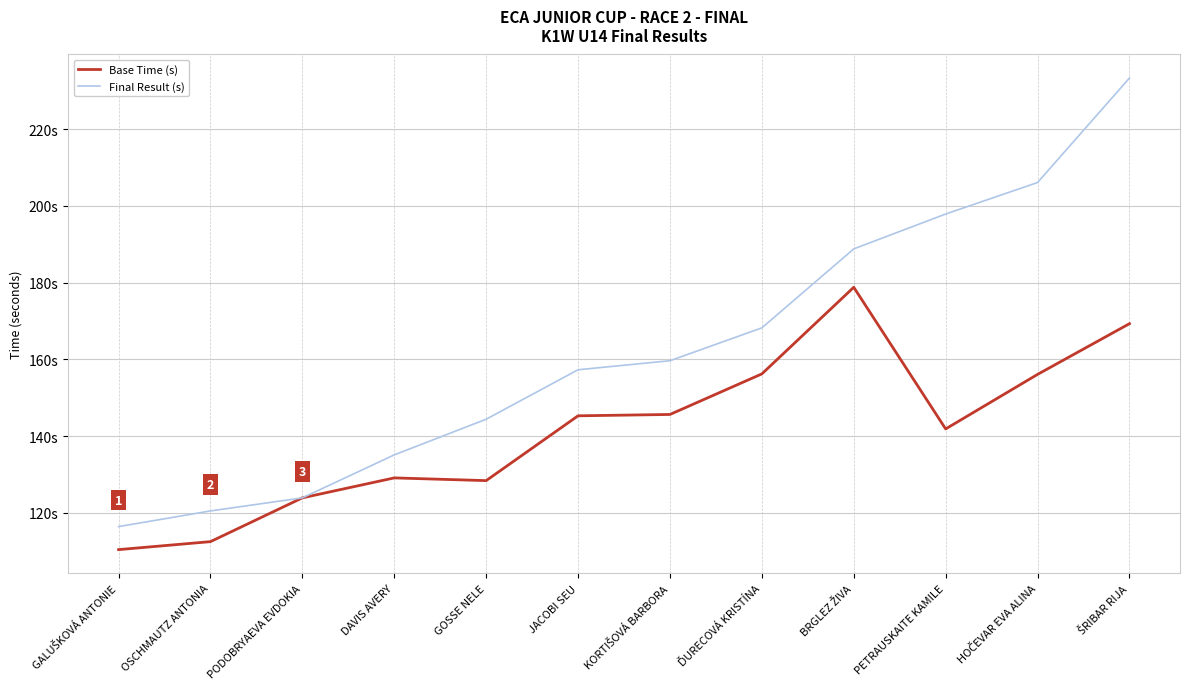

Does the chart display data point markers on the line(s)?

No